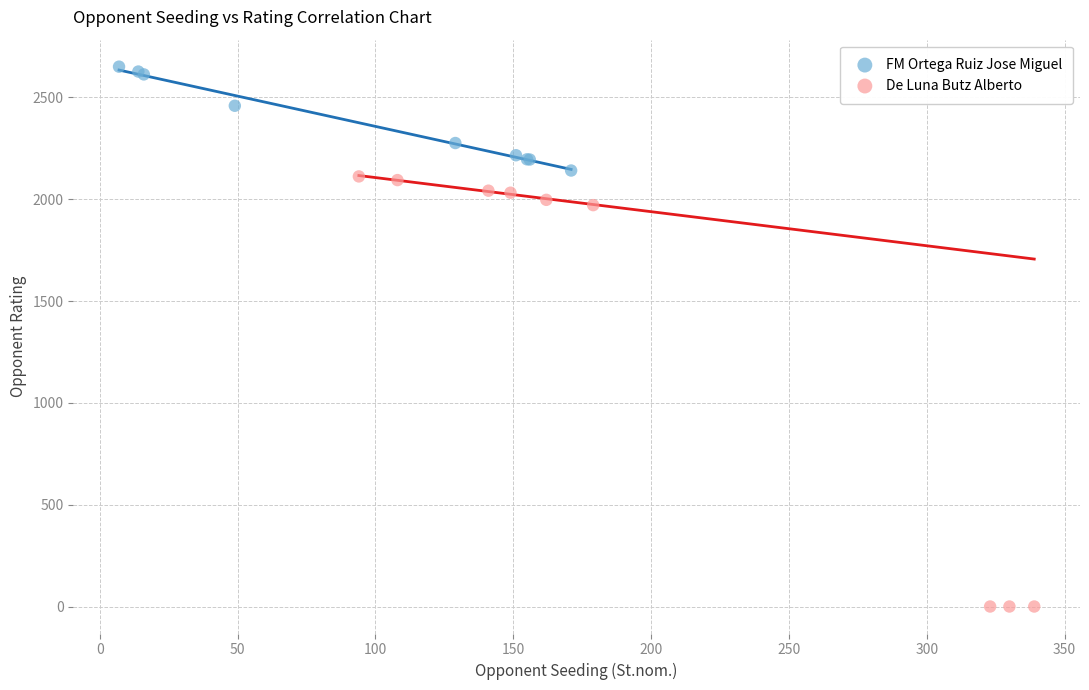

Which series has the largest Y range (max minus min)?

De Luna Butz Alberto